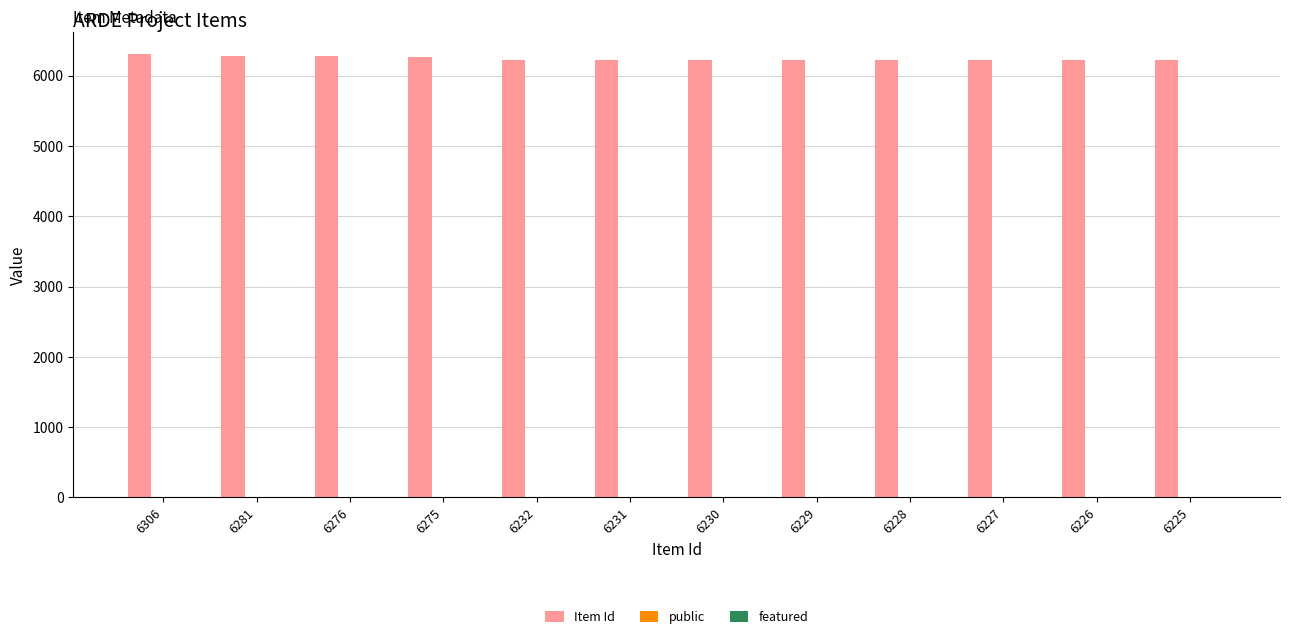

Which series has the largest total across all categories?

Item Id